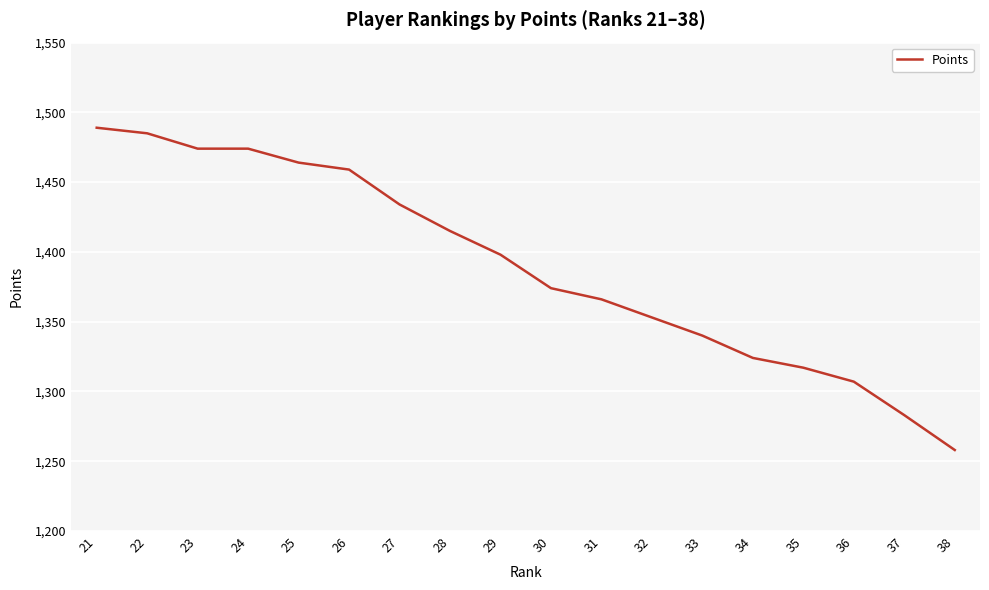

What is the change in value from 22 to 32?

-132